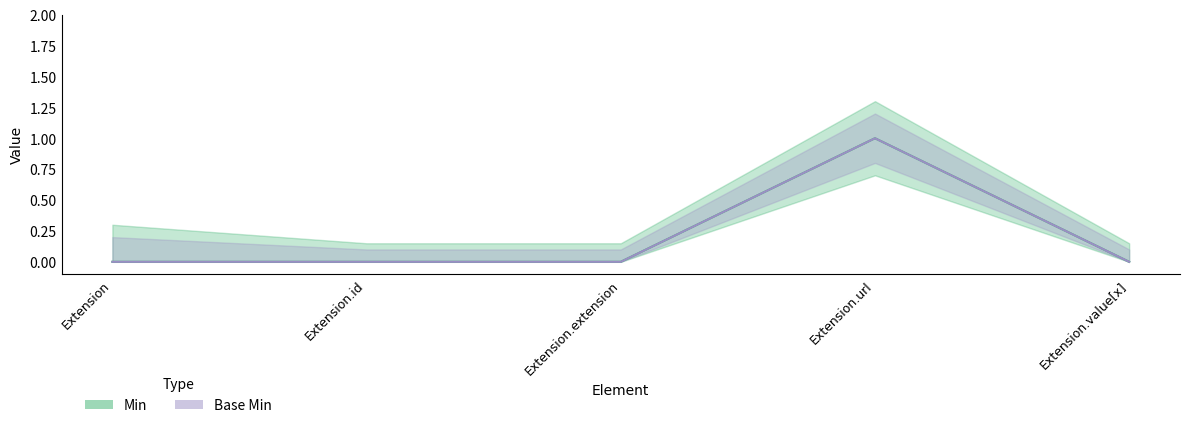

Which has a higher value, Extension.url or Extension.extension?

Extension.url